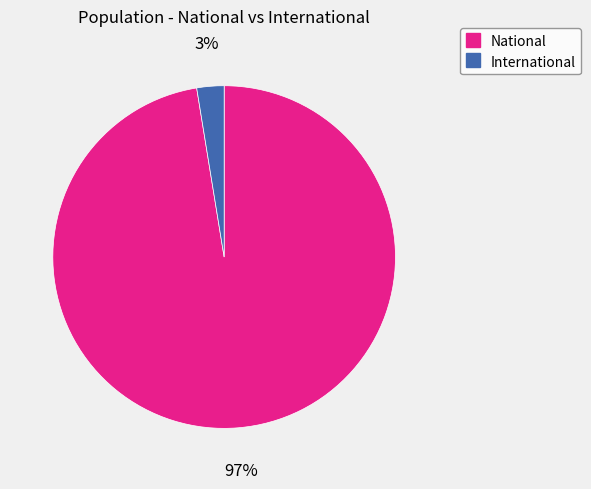

To the nearest percent, what is the average slice percentage?

50%